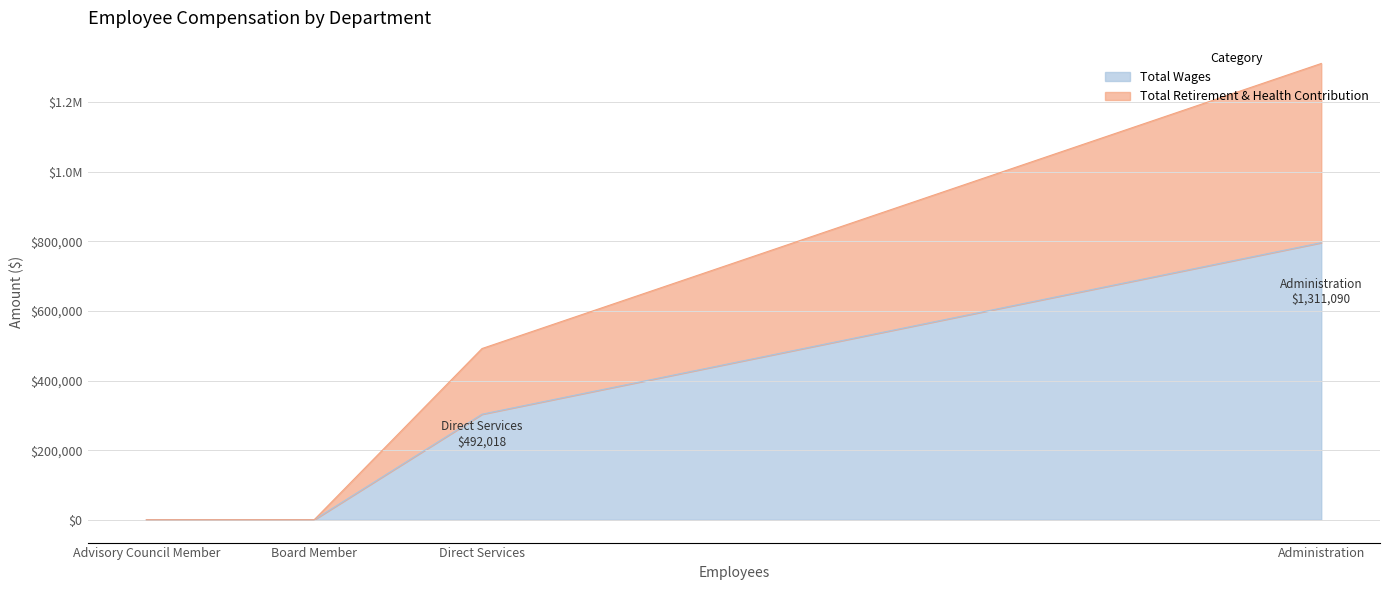

What are all the series names shown in the legend?

Total Wages, Total Retirement & Health Contribution